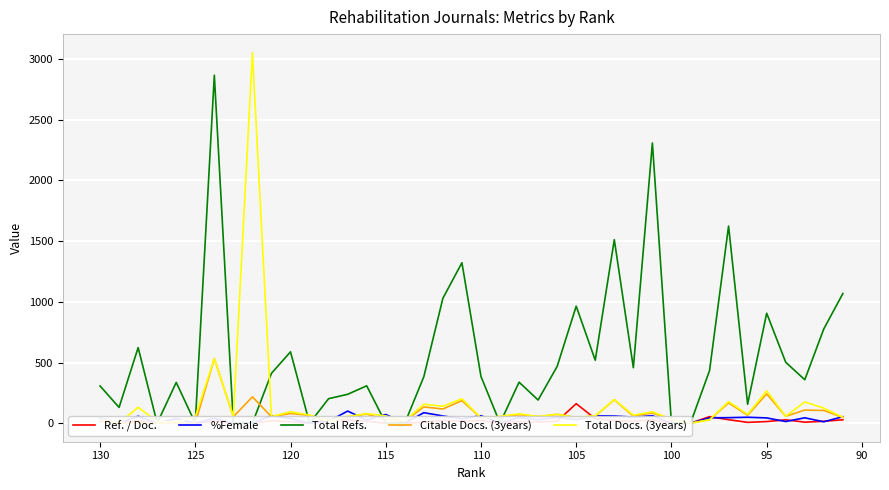

Which series ends up on top after the final intersection of Total Docs. (3years) and Ref. / Doc.?

Total Docs. (3years)